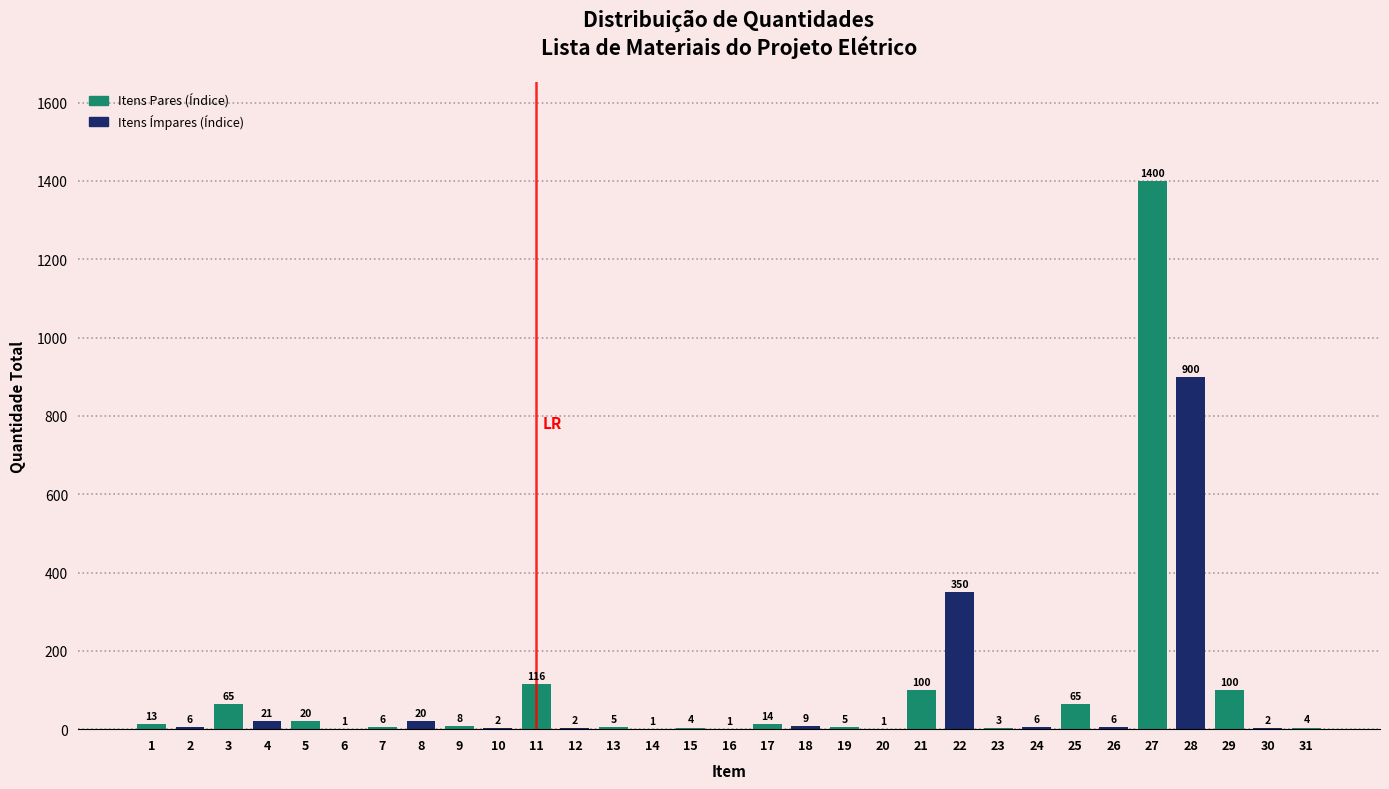

Reading left to right, list all the values displayed in this chart.

1=13	2=6	3=65	4=21	5=20	6=1	7=6	8=20	9=8	10=2	11=116	12=2	13=5	14=1	15=4	16=1	17=14	18=9	19=5	20=1	21=100	22=350	23=3	24=6	25=65	26=6	27=1400	28=900	29=100	30=2	31=4